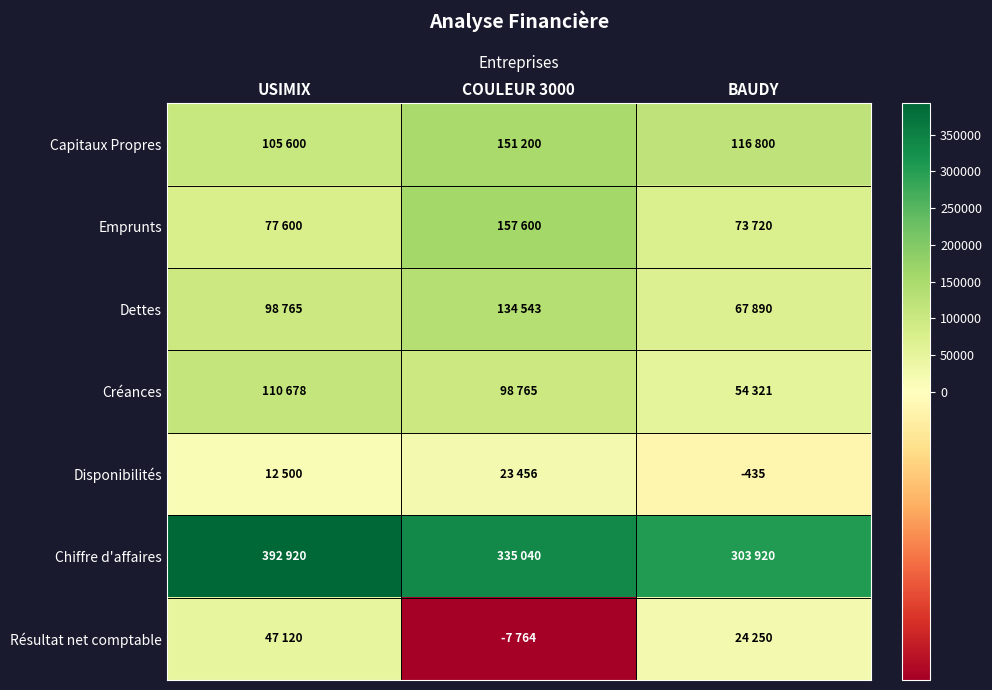

Rank the categories by Capitaux Propres value from lowest to highest.

USIMIX, BAUDY, COULEUR 3000